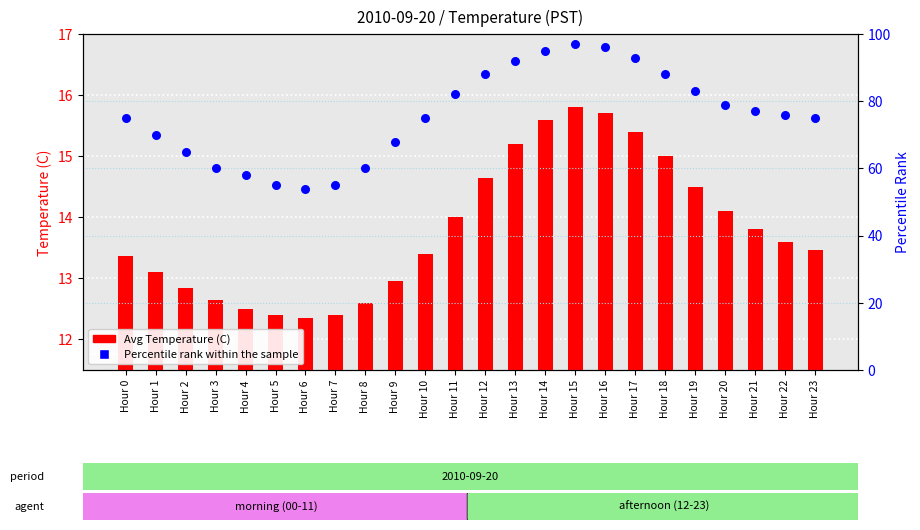

Which series has the largest total across all categories?

Percentile Rank within the sample